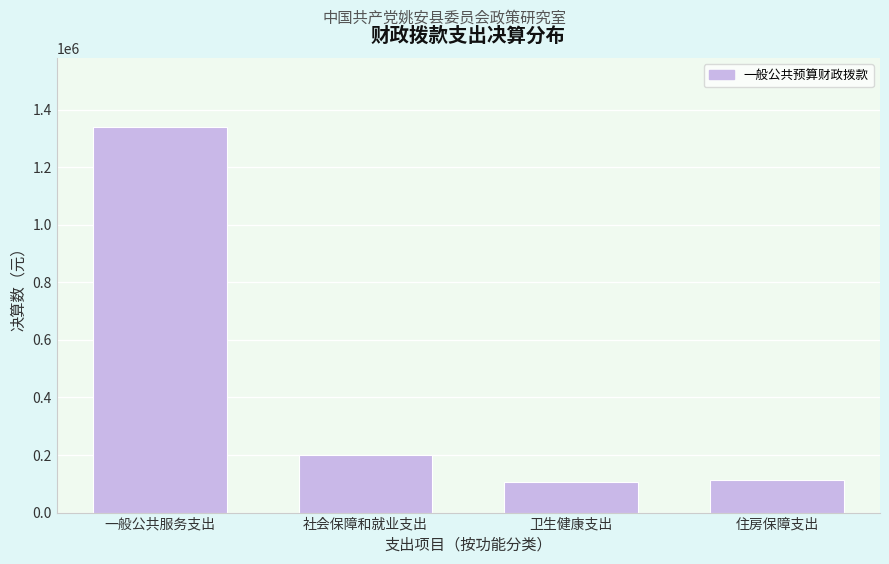

Reading right to left, list all the values displayed in this chart.

住房保障支出=113553.0	卫生健康支出=107125.2	社会保障和就业支出=198596.3	一般公共服务支出=1338111.9